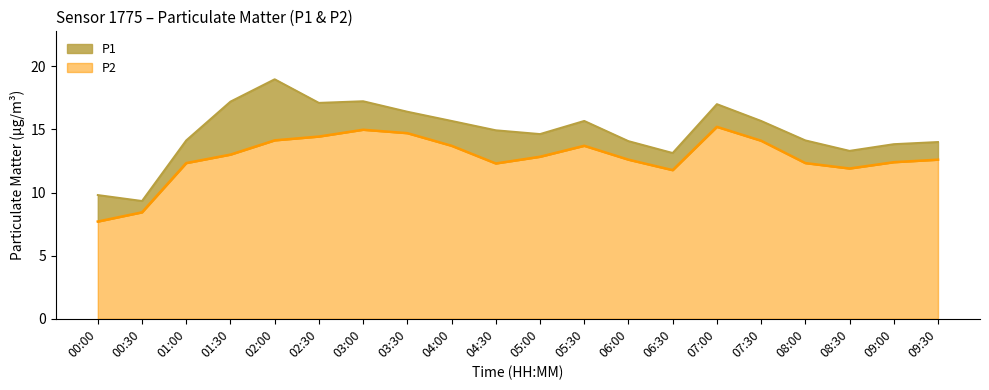

Reading right to left, what are all the values shown in this chart?

P1: 09:30=14.0	09:00=13.8	08:30=13.3	08:00=14.1	07:30=15.7	07:00=17.0	06:30=13.1	06:00=14.1	05:30=15.7	05:00=14.6	04:30=14.9	04:00=15.7	03:30=16.4	03:00=17.2	02:30=17.1	02:00=19.0	01:30=17.2	01:00=14.1	00:30=9.3	00:00=9.8
P2: 09:30=12.6	09:00=12.4	08:30=11.9	08:00=12.3	07:30=14.1	07:00=15.2	06:30=11.8	06:00=12.6	05:30=13.7	05:00=12.8	04:30=12.3	04:00=13.7	03:30=14.7	03:00=15.0	02:30=14.4	02:00=14.1	01:30=13.0	01:00=12.3	00:30=8.4	00:00=7.7